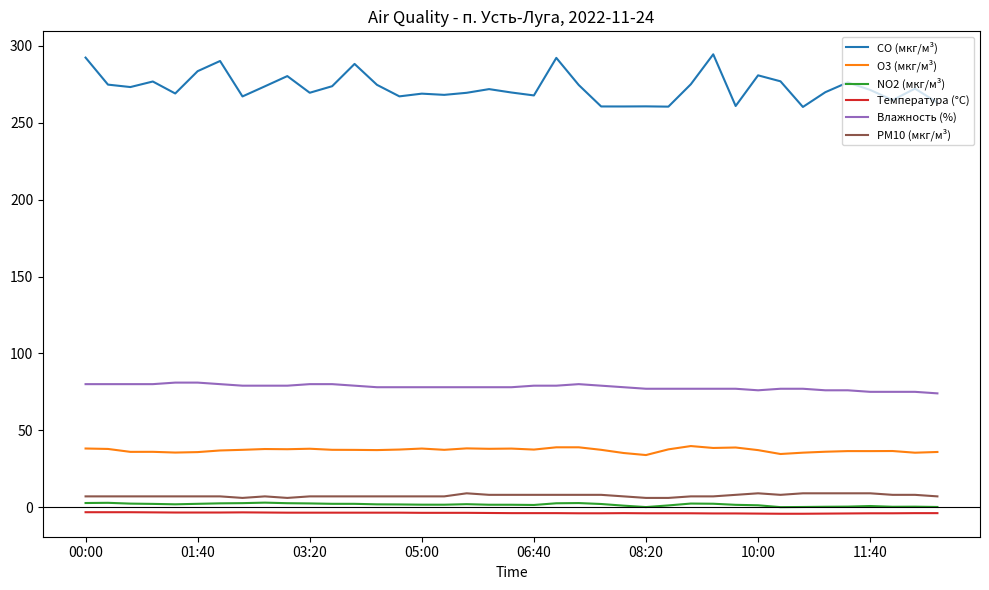

Which series has the largest range (max minus min)?

CO (мкг/м³)